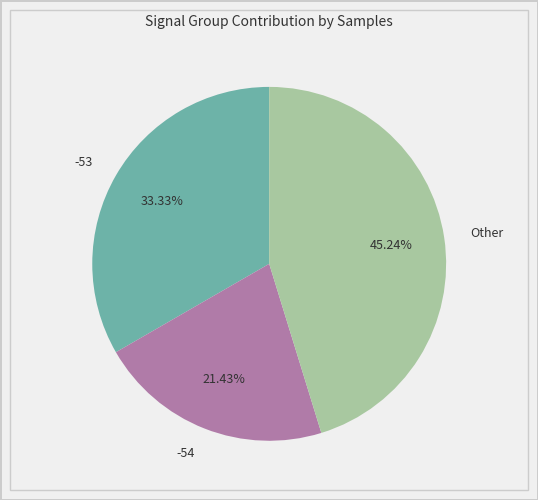

Approximately how many times larger is the value at -54 compared to Other?

0.5